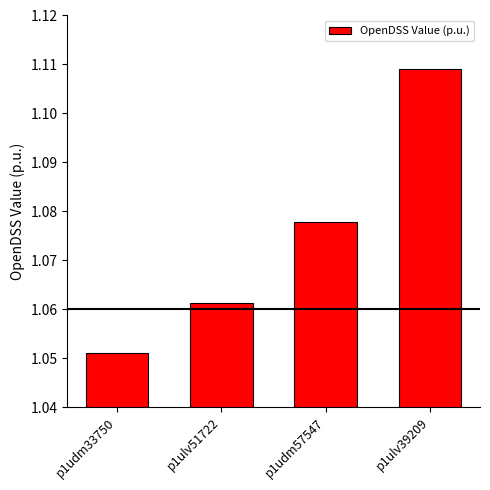

How many bars are there in total?

4